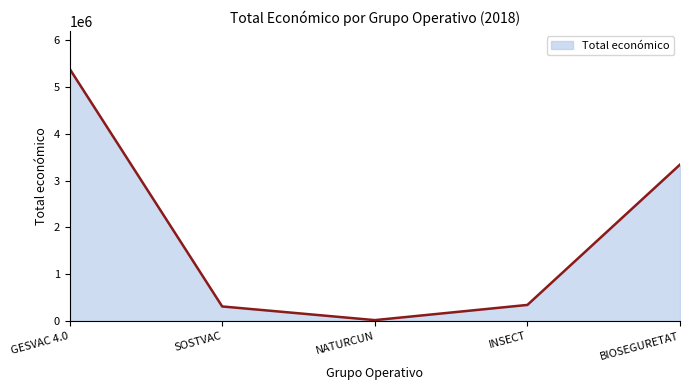

True or false: there are more than 1 points higher than both neighbors.

False